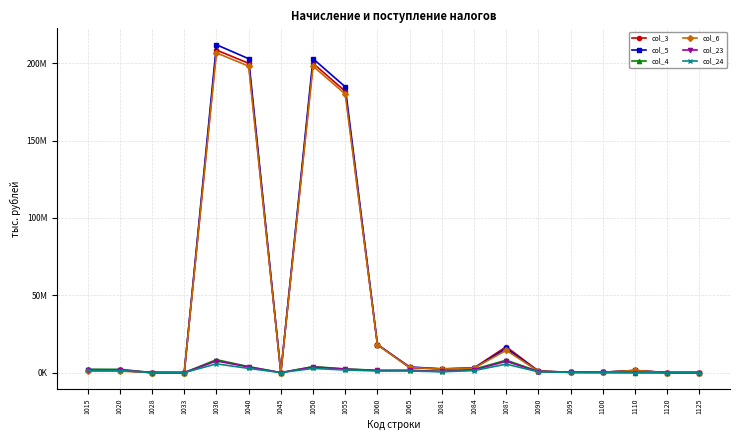

At 1081, list the series in order from largest to smallest.

col_5, col_6, col_3, col_4, col_23, col_24